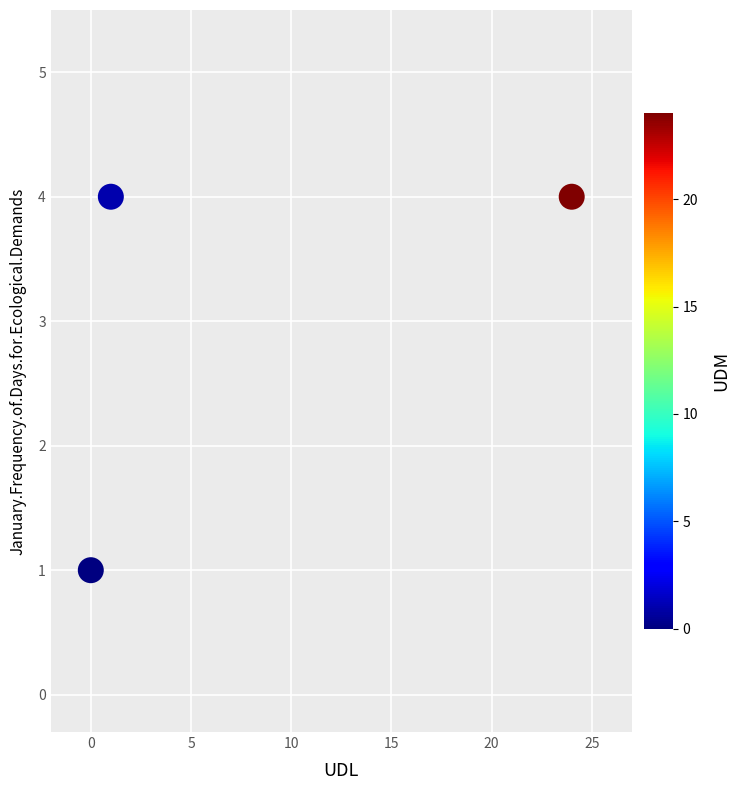

What is the average Y value?

3